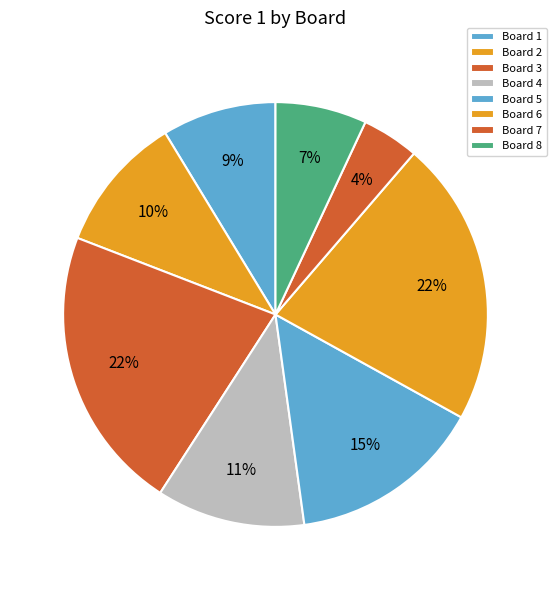

How many slices are in this pie chart?

8